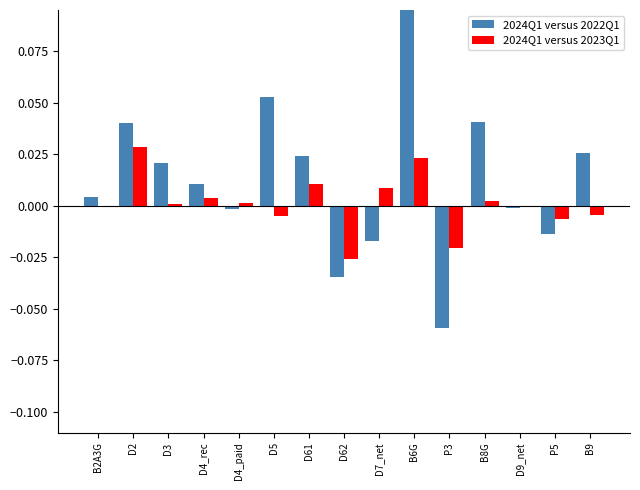

What are all the series names shown in the legend?

2024Q1 versus 2022Q1, 2024Q1 versus 2023Q1